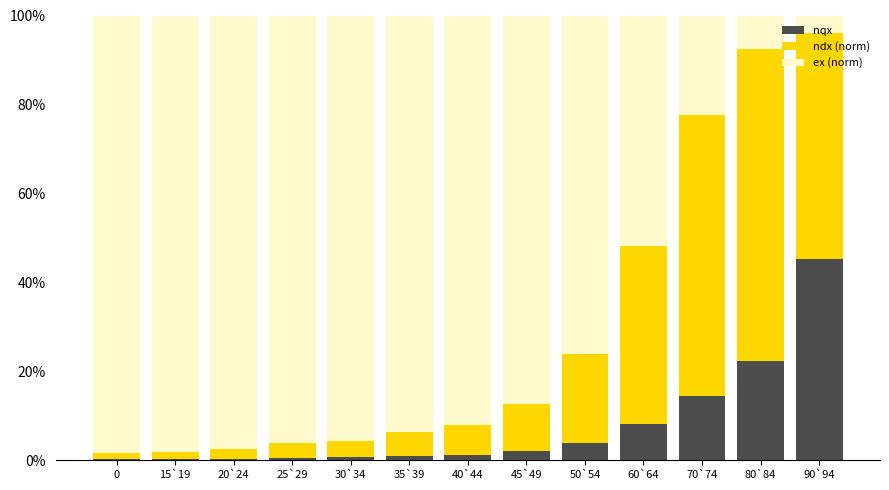

Which category has the highest value in the nqx series?

90`94